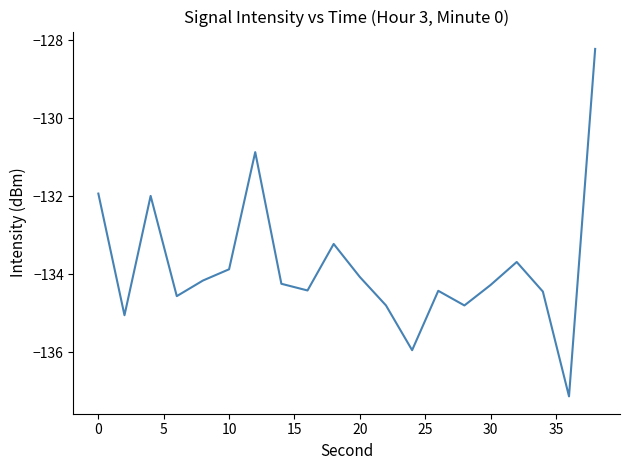

What is the minimum value shown in the chart?

-137.1